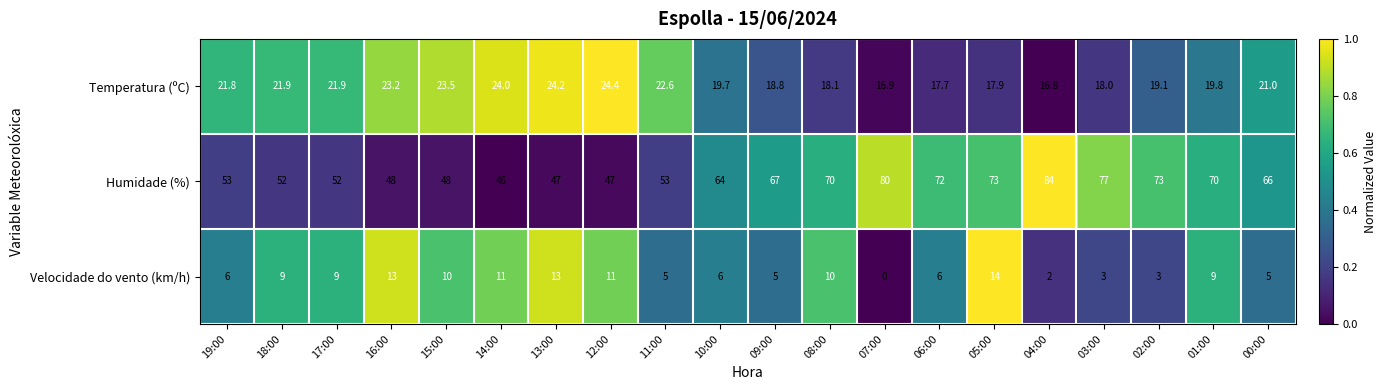

What is the difference between the Velocidade do vento (km/h) values at 12:00 and 17:00?

2.0